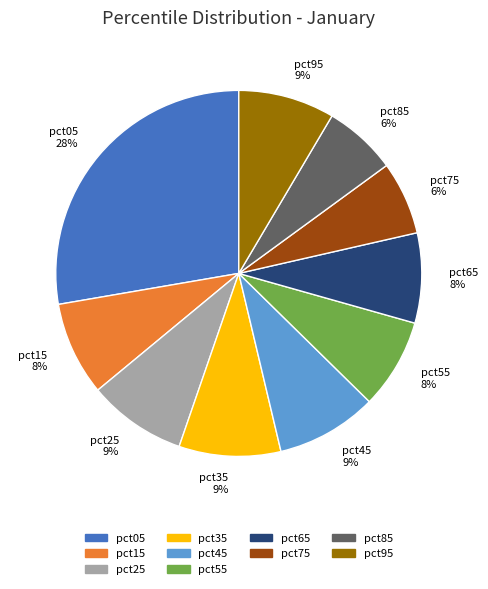

The pct25 slice represents 16% of the pie. True or false?

False